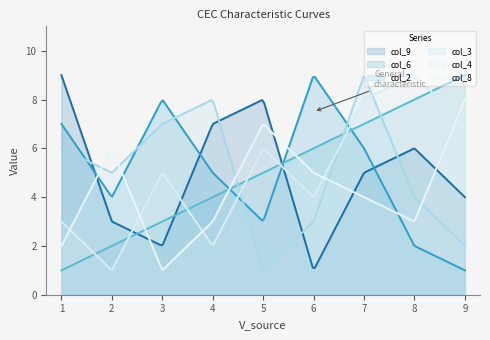

What is the difference between the second highest and second lowest values in the col_9 series?

7.7